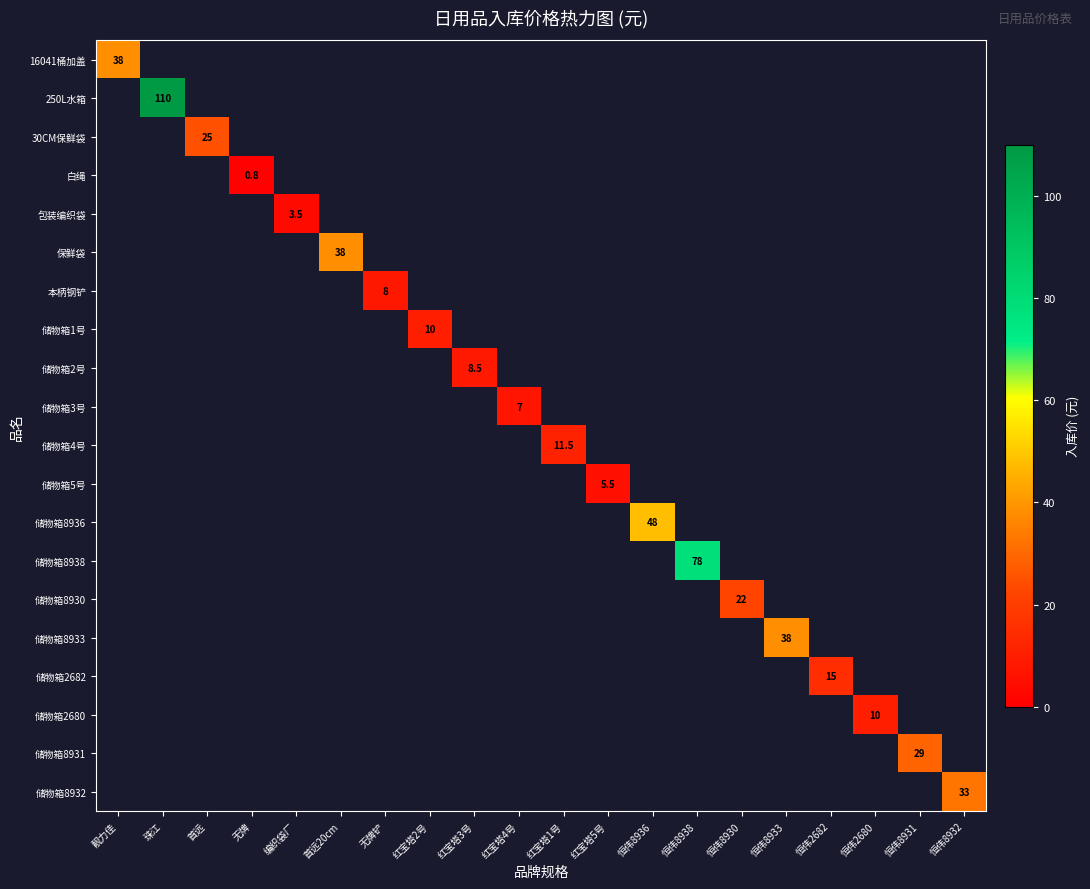

At how many categories does at least one series exceed 87?

1